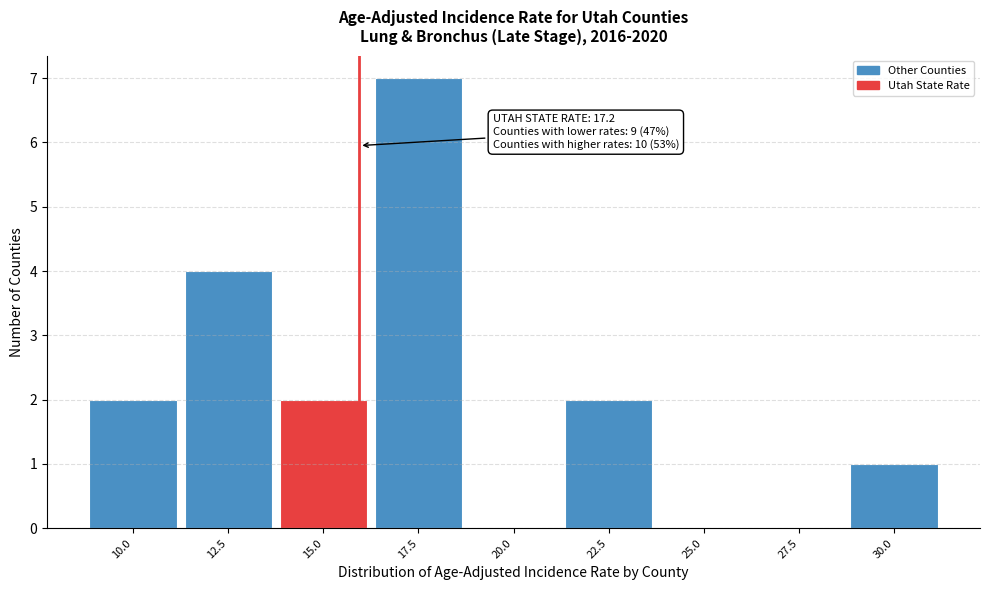

Reading left to right, list all the values displayed in this chart.

10.0=2	12.5=4	15.0=2	17.5=7	20.0=0	22.5=2	25.0=0	27.5=0	30.0=1